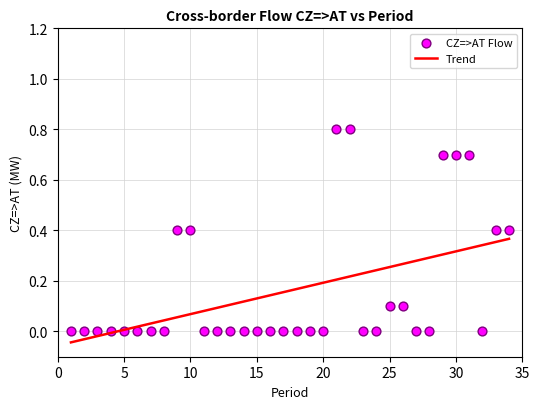

What is the range of X values (max minus min)?

33.0